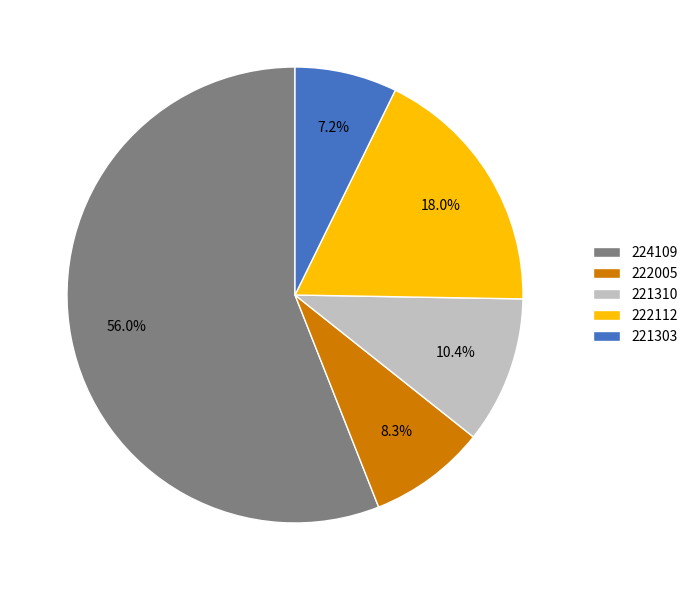

To the nearest percent, what is the average slice percentage?

20%